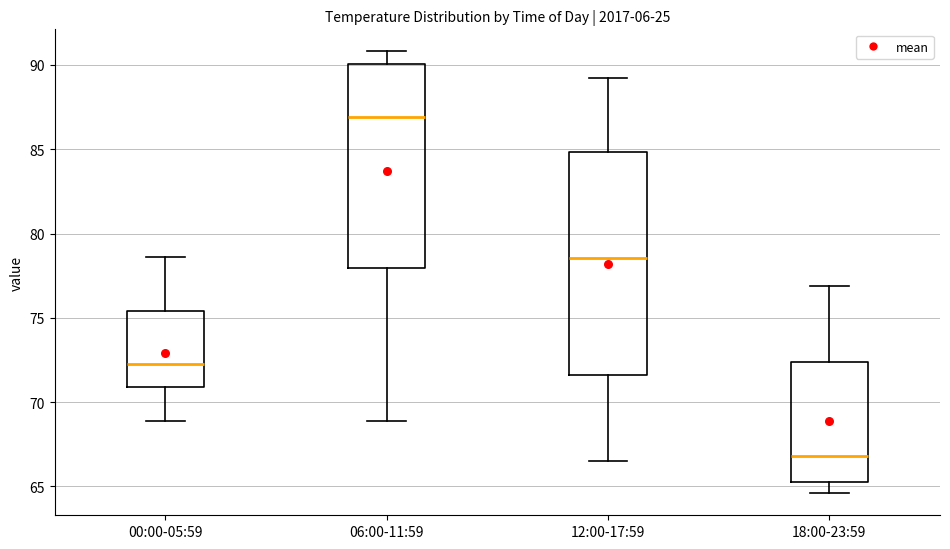

Which box is the tallest, from its lower edge to its upper edge?

12:00-17:59